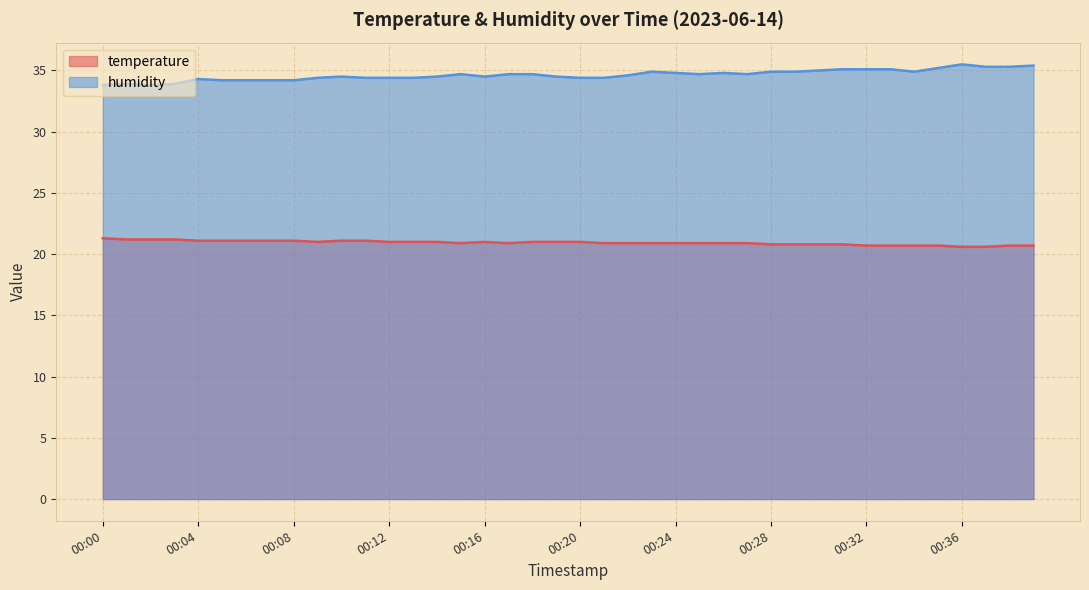

Which category has the highest value across all series?

00:36